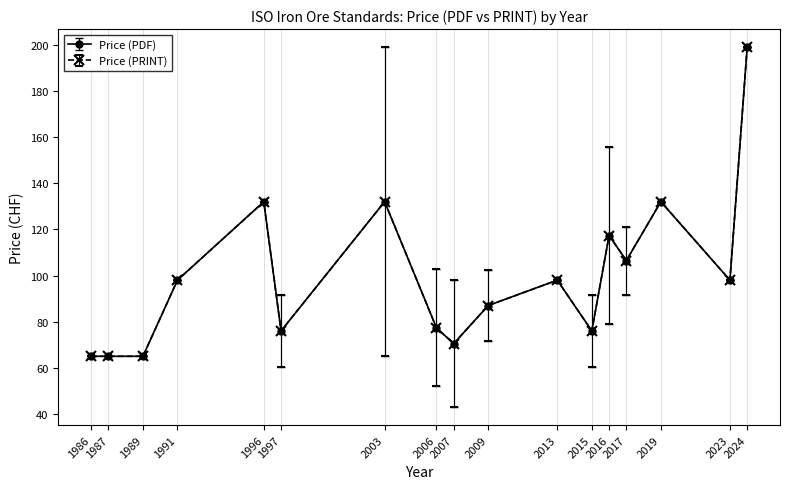

Which label corresponds to the largest value in the chart?

2003